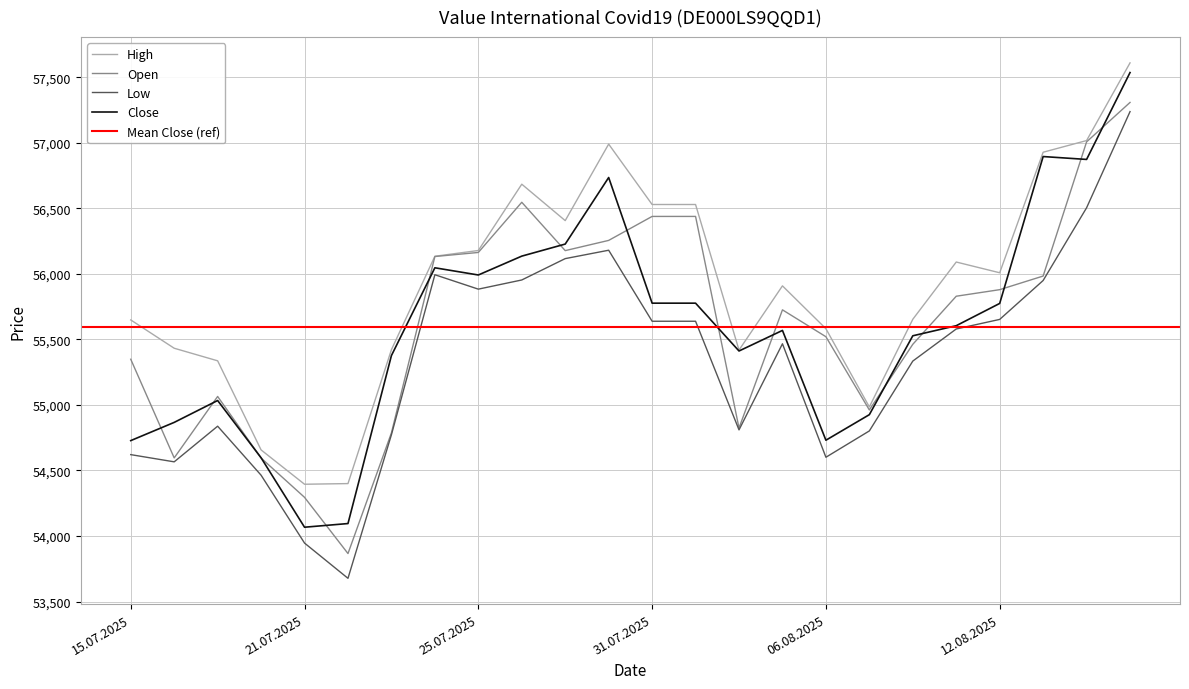

At which label is High closest to 56003?

12.08.2025